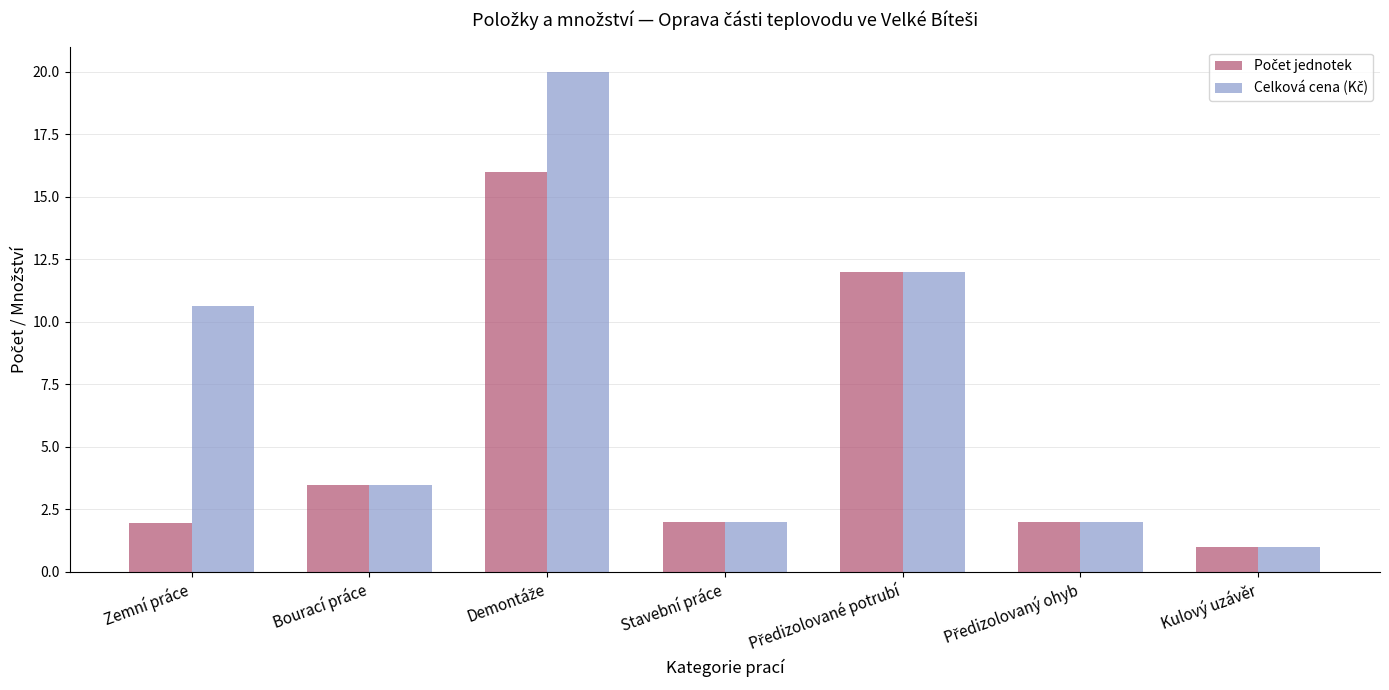

Which category has the lowest value across all series?

Kulový uzávěr